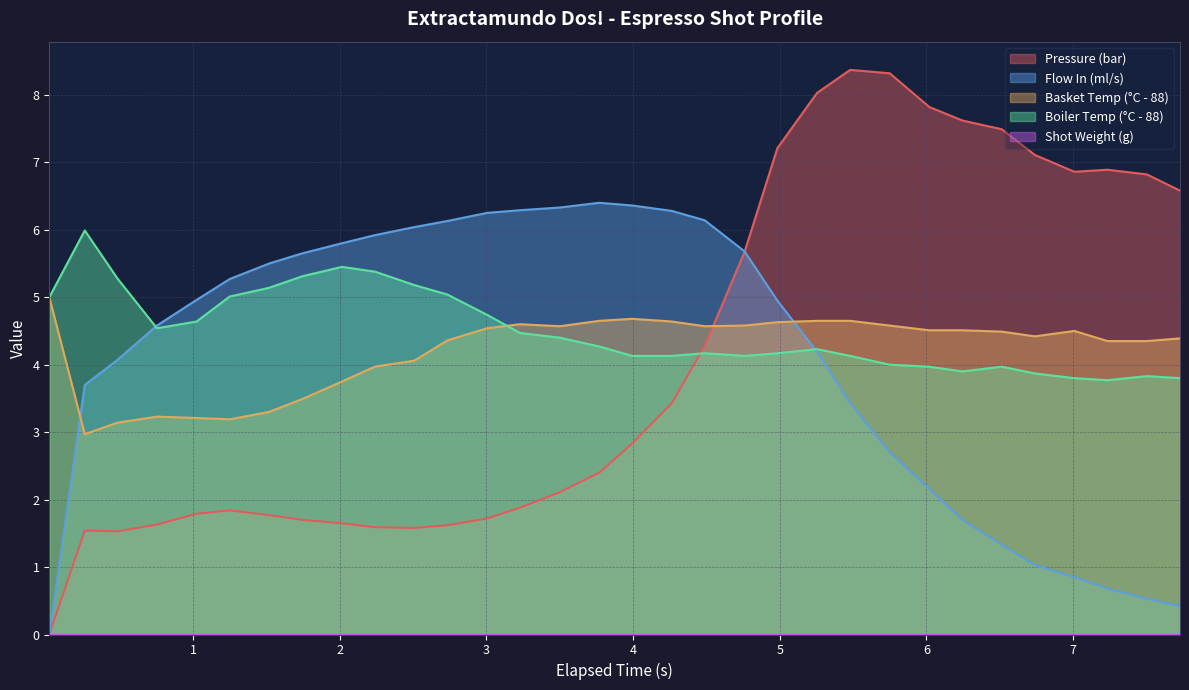

What is the approximate value of pressure at 1.519?

1.8